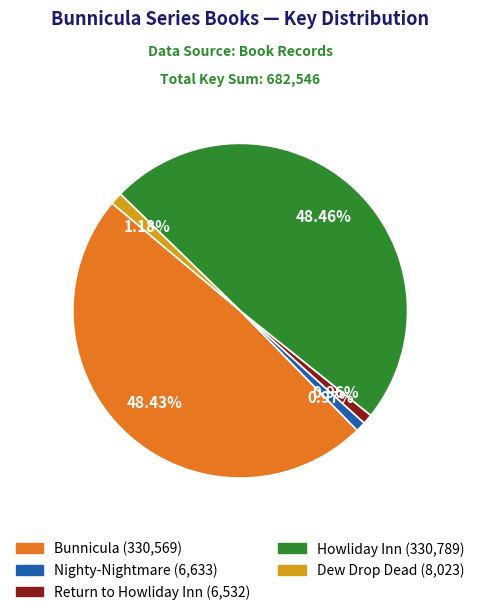

Does Howliday Inn represent more than half of the total?

No